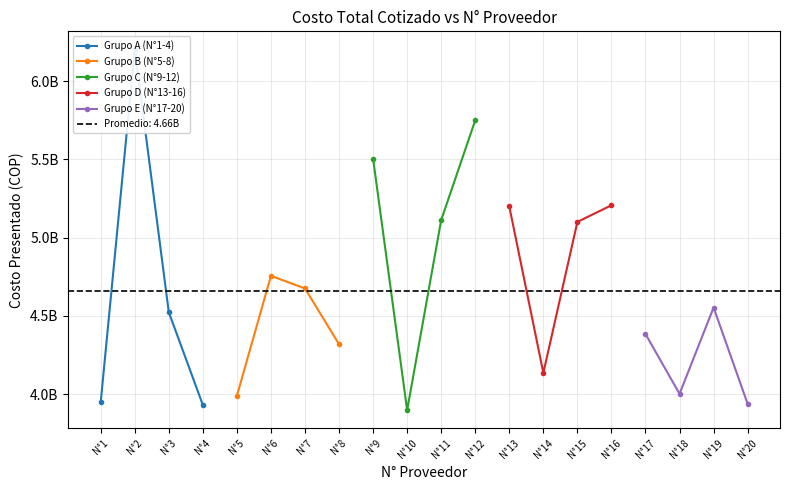

What are all the series names shown in the legend?

Grupo A (N°1-4), Grupo B (N°5-8), Grupo C (N°9-12), Grupo D (N°13-16), Grupo E (N°17-20)